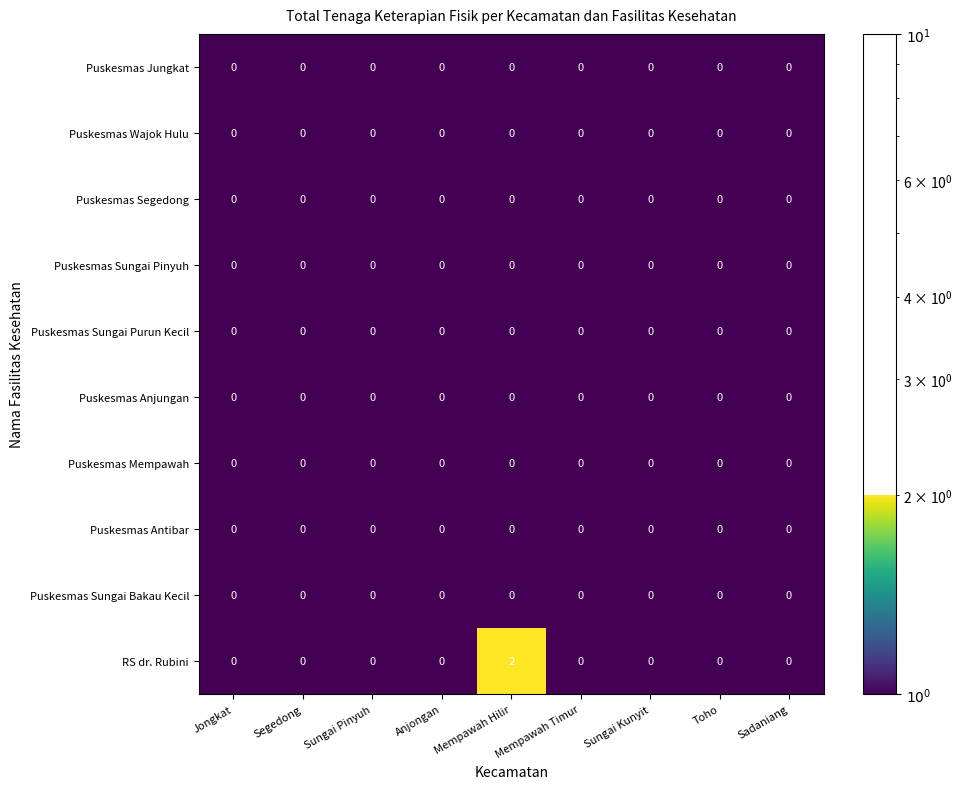

True or false: Puskesmas Antibar has a value of 0 at Sadaniang.

True